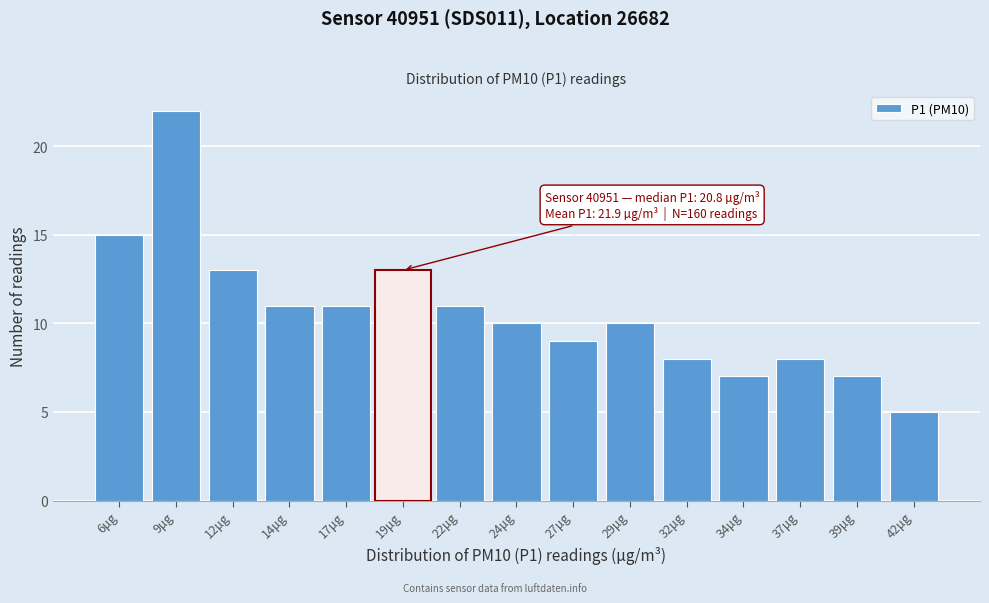

Reading left to right, list all the values displayed in this chart.

15	22	13	11	11	13	11	10	9	10	8	7	8	7	5